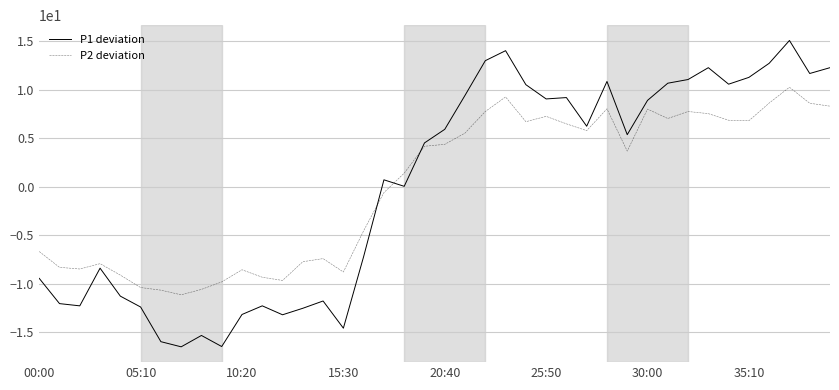

Rank the series by their maximum value, from highest to lowest.

P1 deviation, P2 deviation